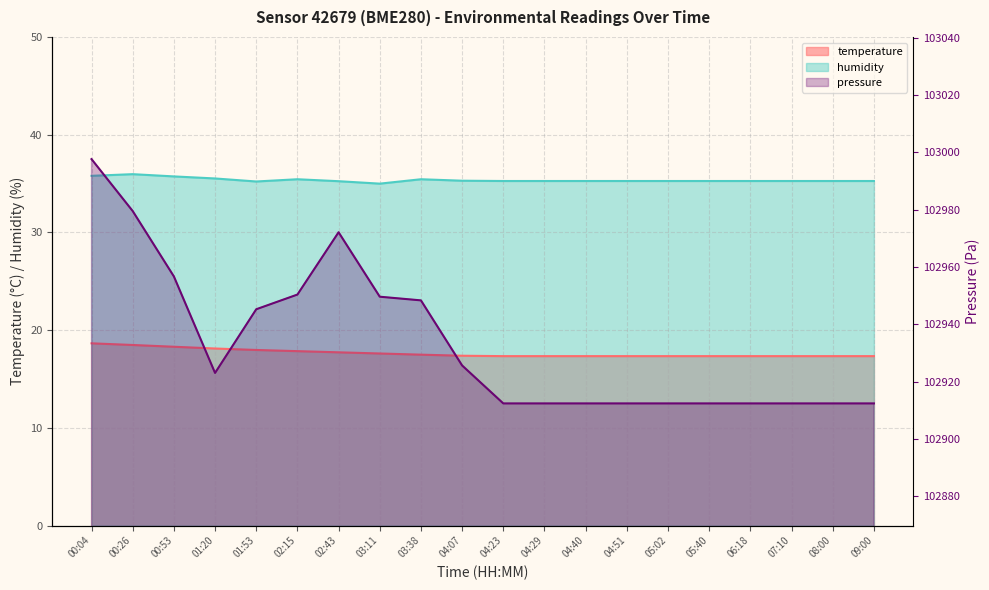

Is it true that humidity equals 55.6 at 04:29?

False